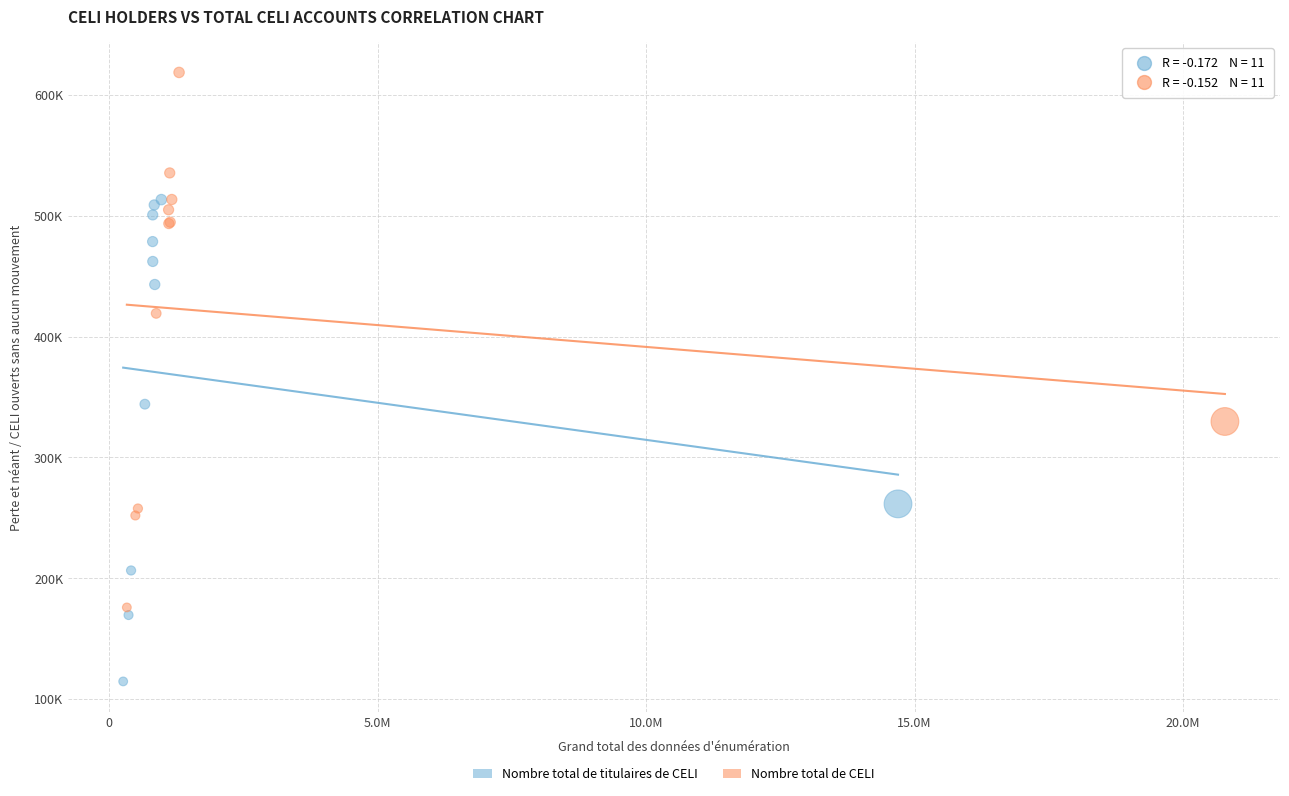

What are all the series names shown in the legend?

Nombre total de titulaires de CELI, Nombre total de CELI